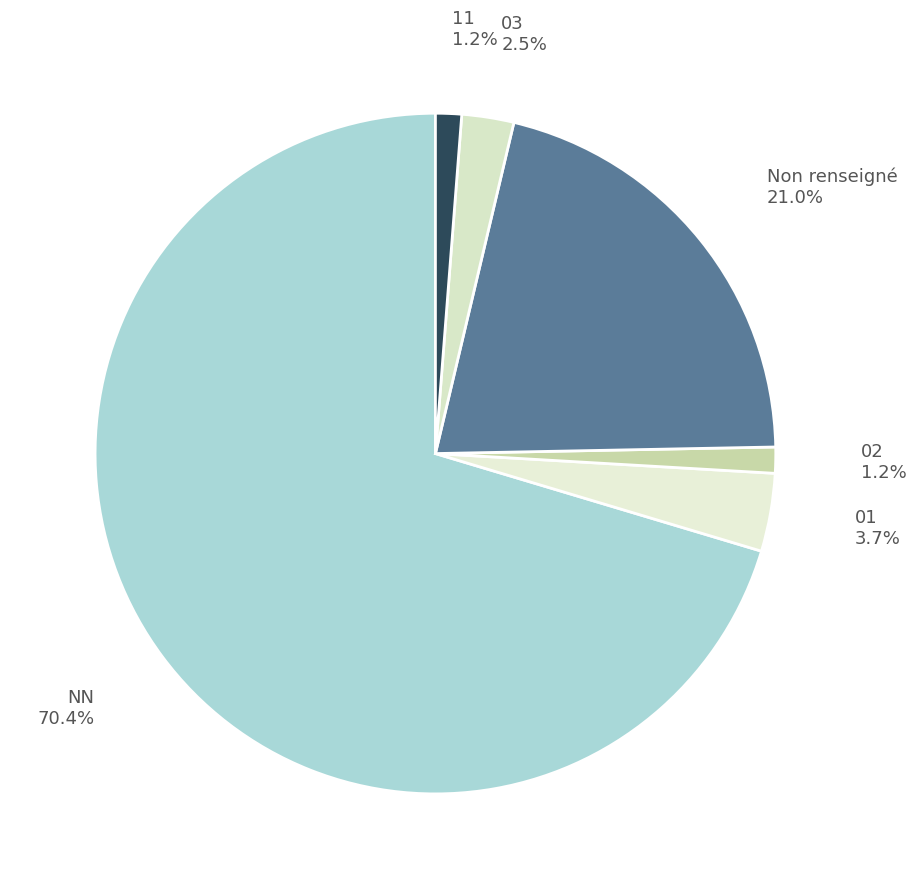

Between 03 and 01, which is larger?

01